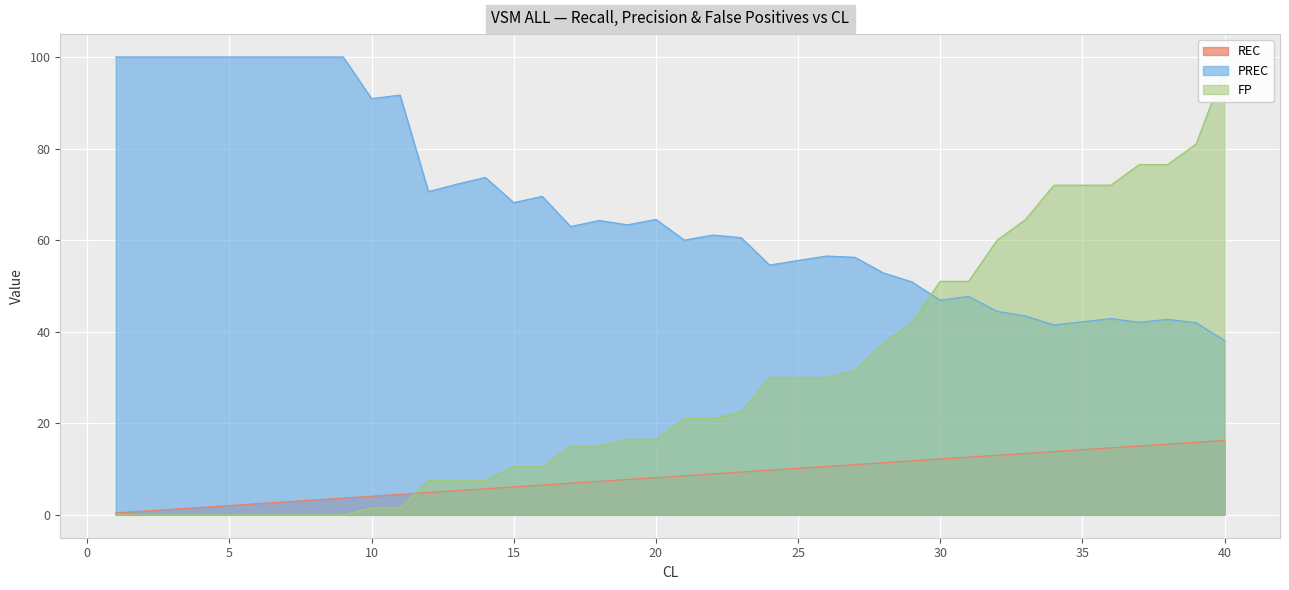

What is the value of the PREC point at the 5th from the left?

100.0